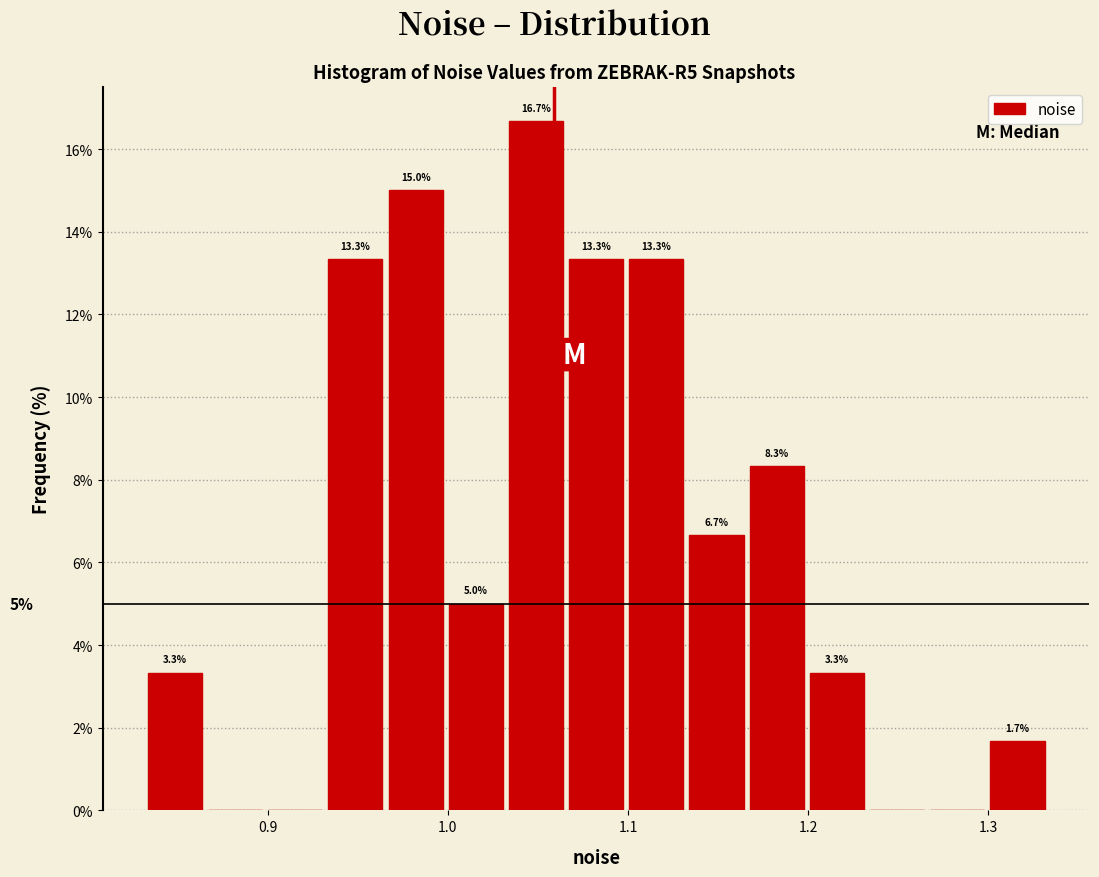

Around what value on the x-axis is the tallest bar? Give the approximate position of its centre, as read against the axis.

1.05